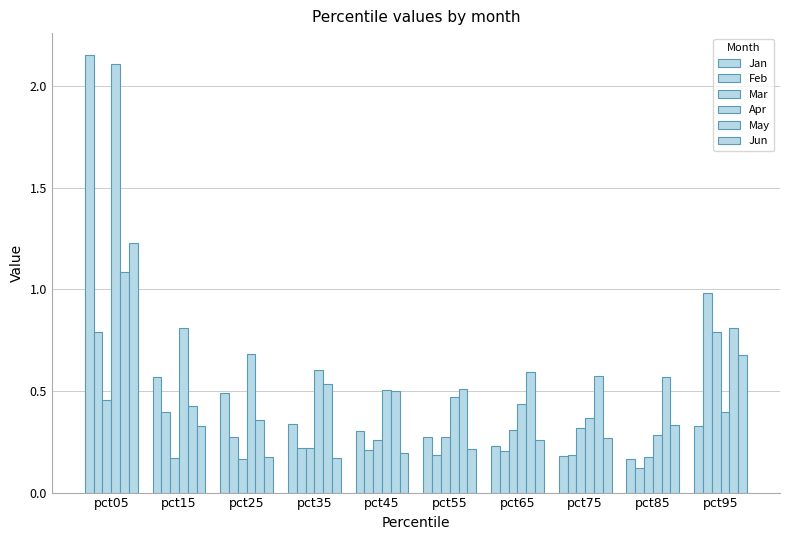

How many distinct data groups are displayed?

6